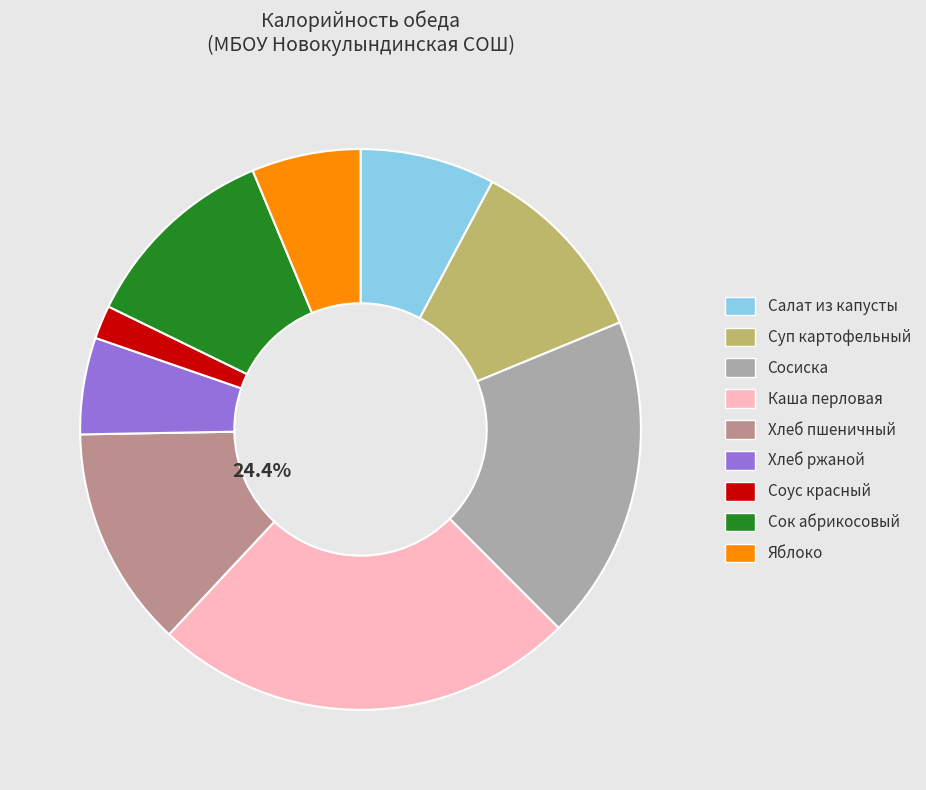

To the nearest percent, what portion does Салат из капусты represent?

8%